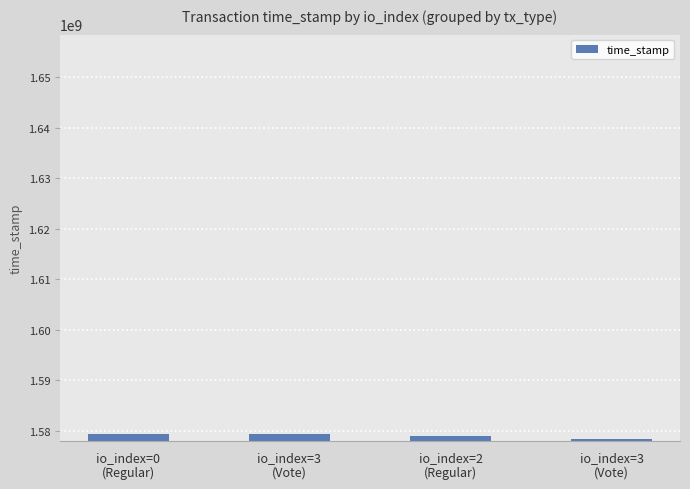

Reading left to right, list all the values displayed in this chart.

io_index=0
(Regular)=1579445715	io_index=3
(Vote)=1579294996	io_index=2
(Regular)=1579014811	io_index=3
(Vote)=1578424356